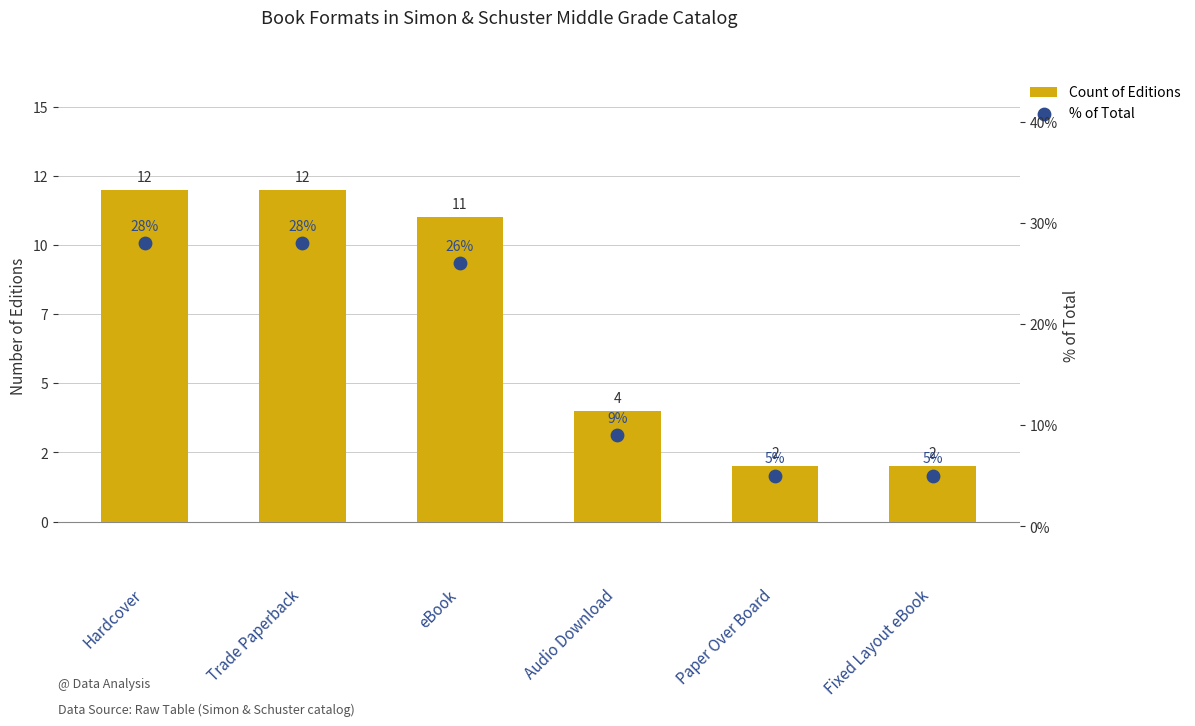

Which series has the largest Y range (max minus min)?

% of Total